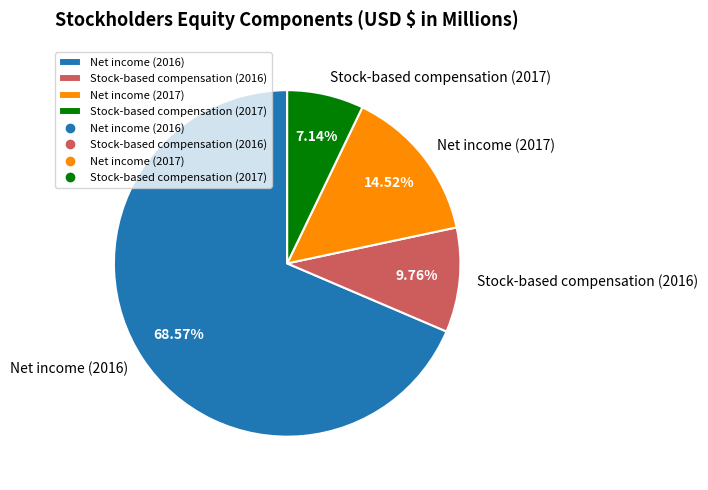

Does any single category account for the majority?

Yes